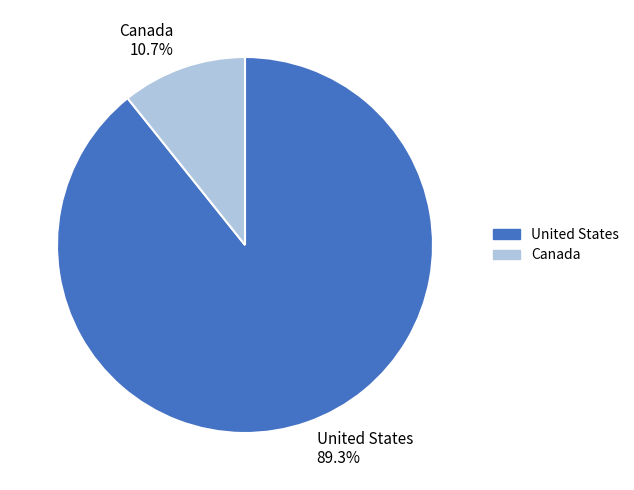

To the nearest percent, what percentage of the pie is Canada?

11%